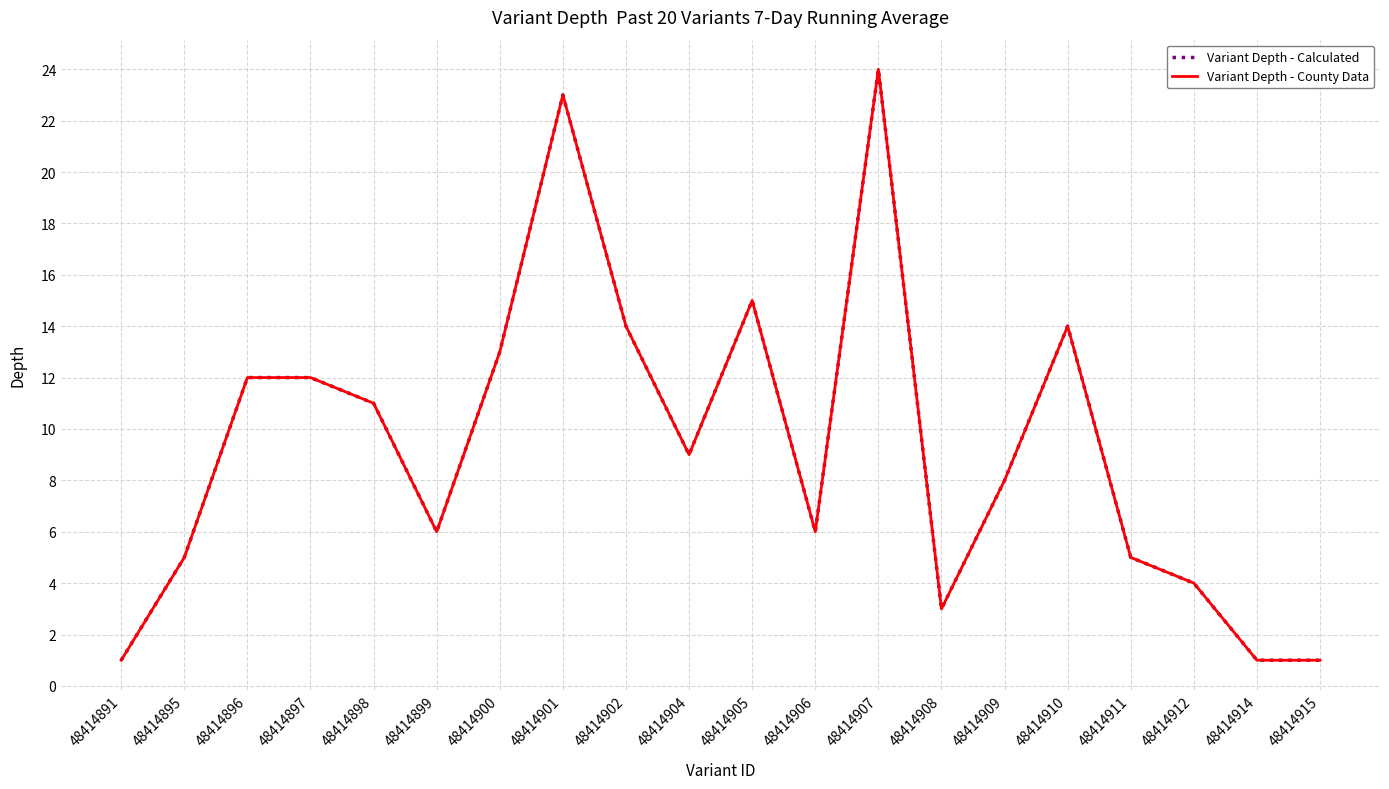

Is it true that depth - calculated equals 5 at 48414911?

True